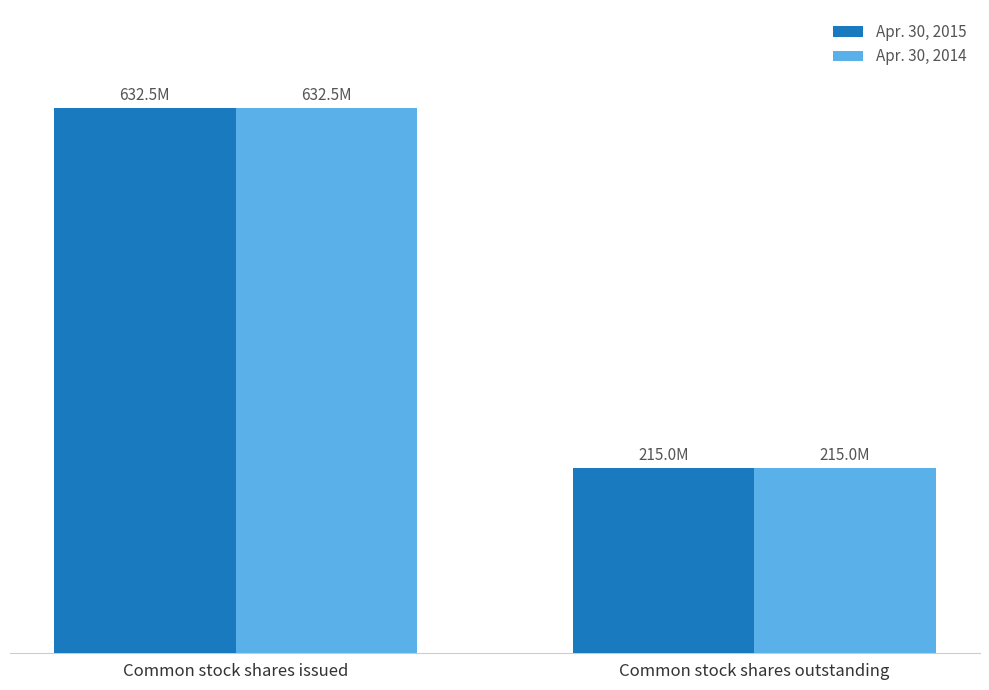

Is it true that Apr. 30, 2014 equals 218405243 at Common stock shares issued?

False